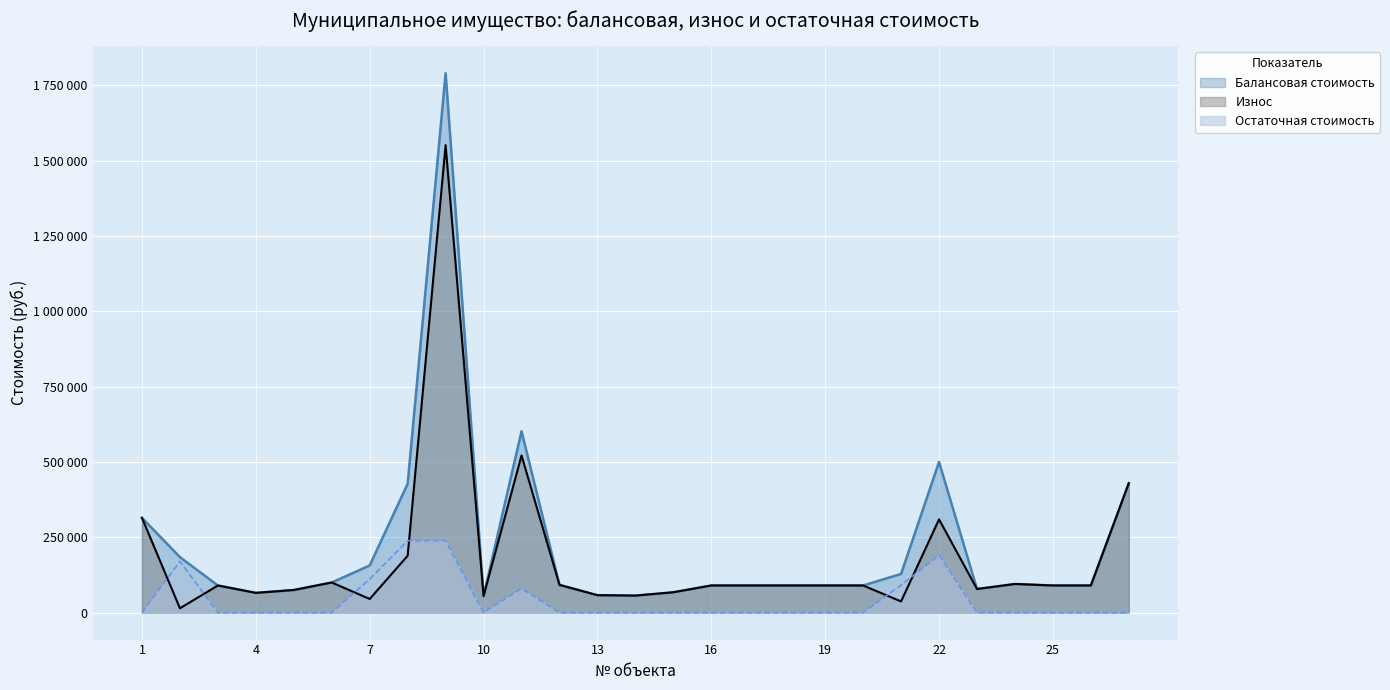

What is the spread (max minus min) of values at 7?

111289.1